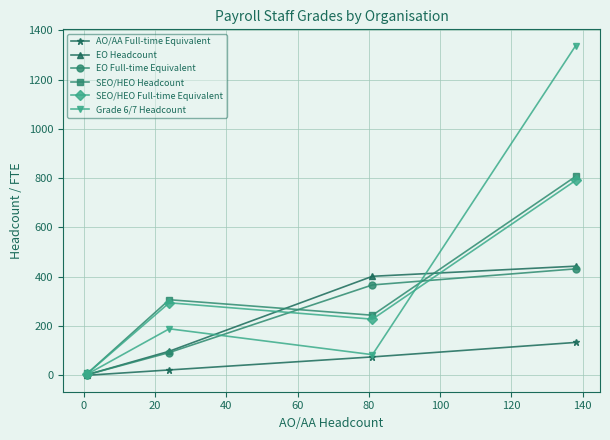

Which series has the largest total across all categories?

Grade 6/7 Headcount